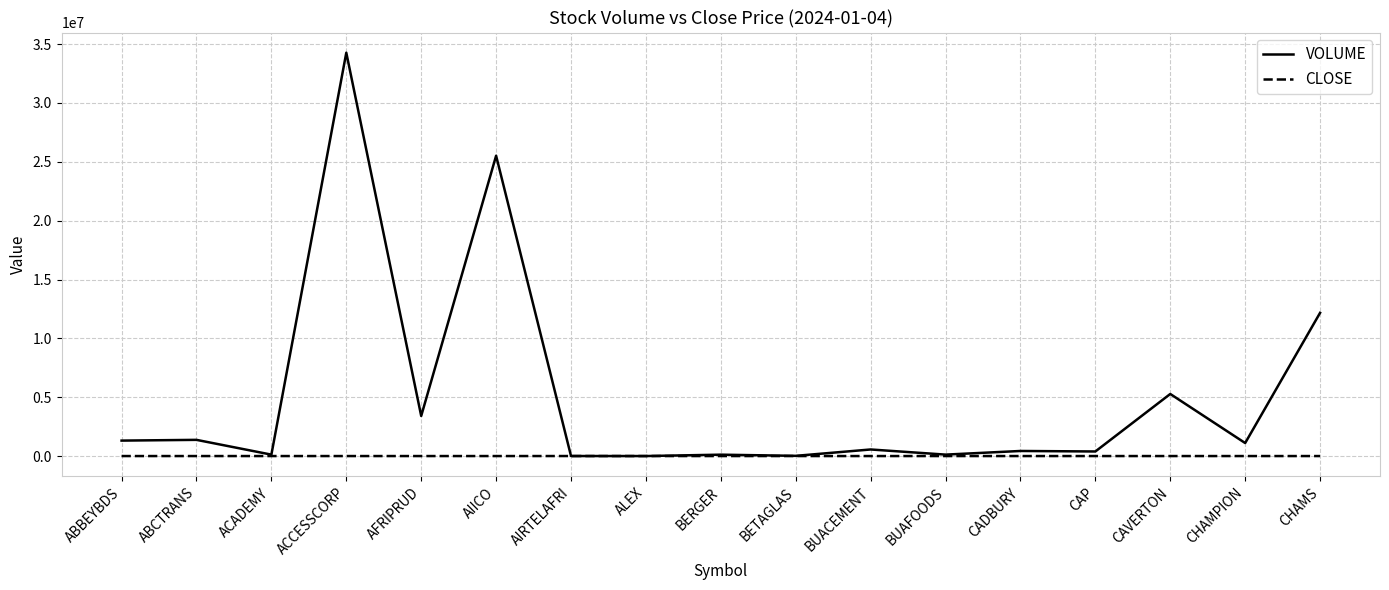

What value does the CLOSE series have at ACADEMY?

2.0